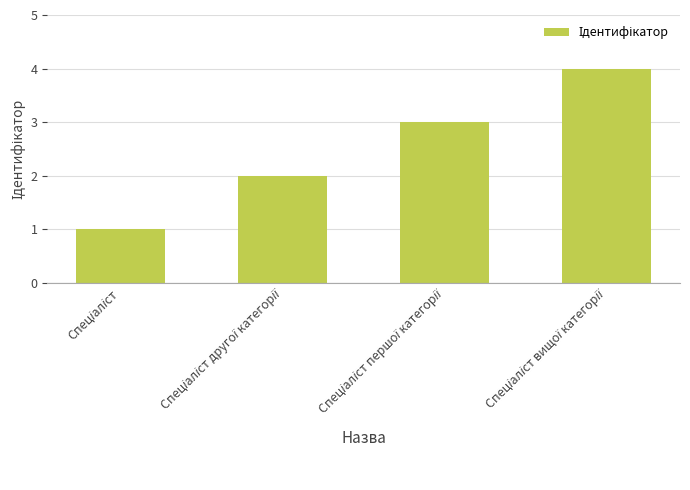

What is the difference between the maximum and minimum values?

3